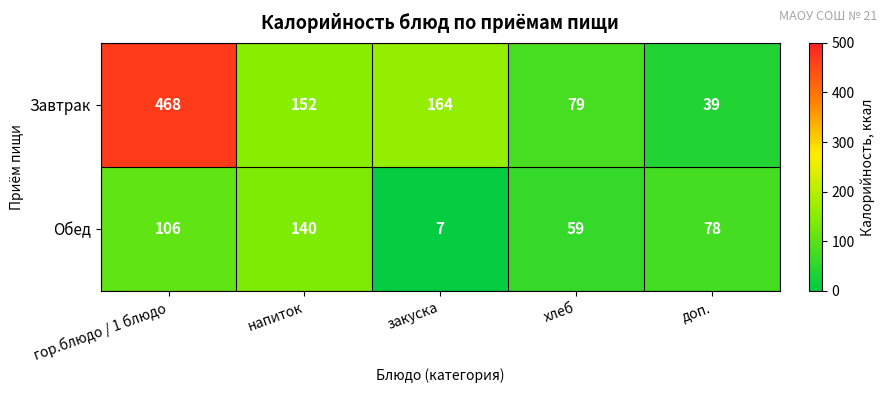

Is it true that Завтрак equals 39 at доп.?

True